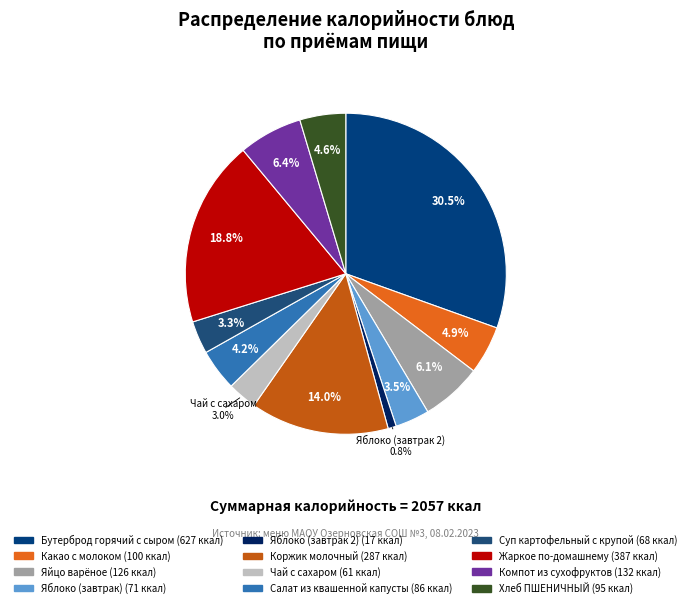

True or false: Компот из сухофруктов accounts for 21% of the total.

False